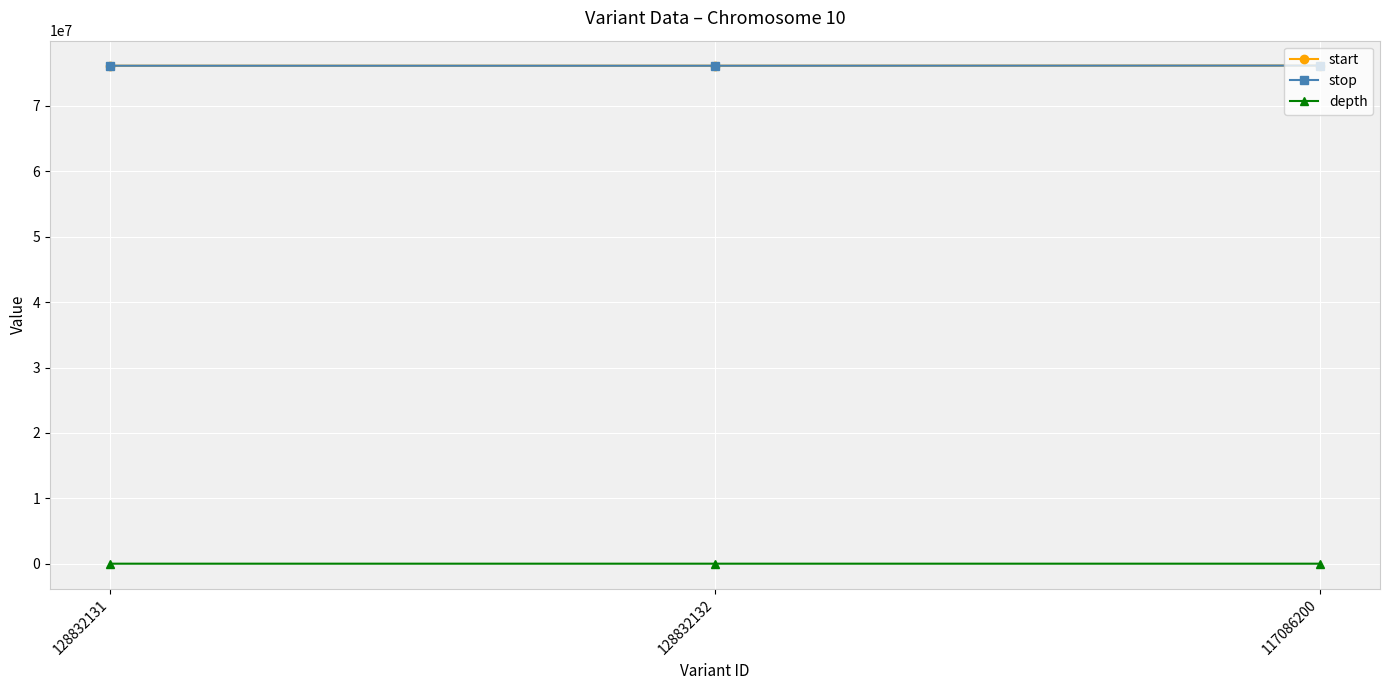

What is the greatest value displayed?

76177578